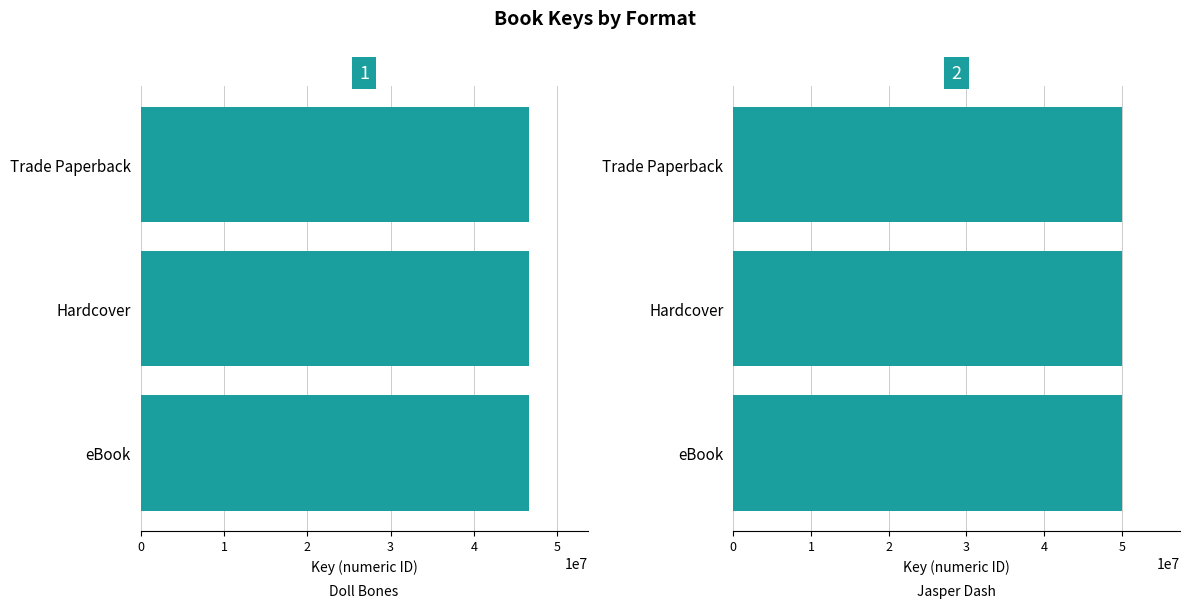

What is the sum of the Hardcover values at Doll Bones and Jasper Dash and the Flame-Pits of Delaware?

96613416